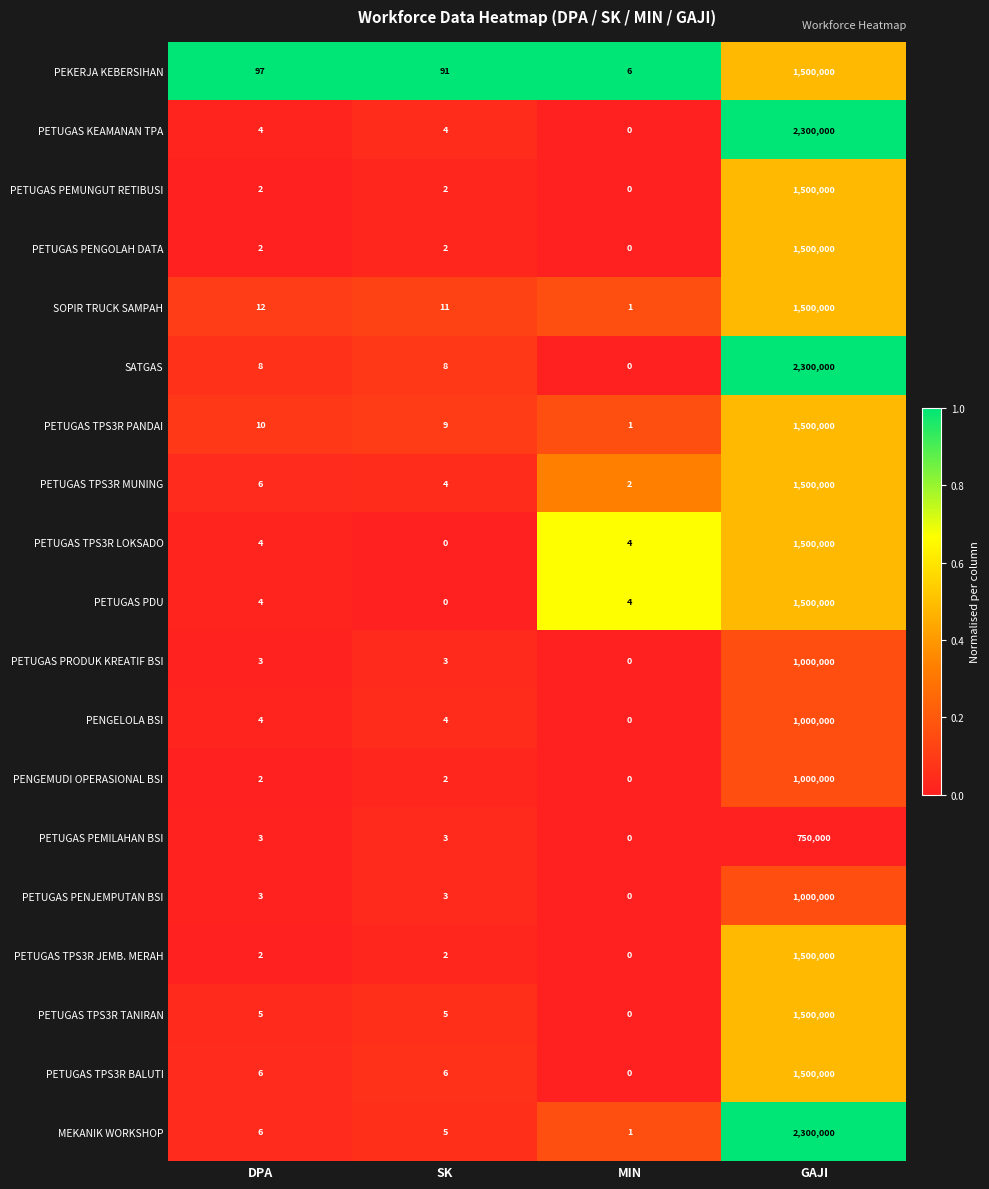

Which series changed the most between SK and MIN?

PEKERJA KEBERSIHAN